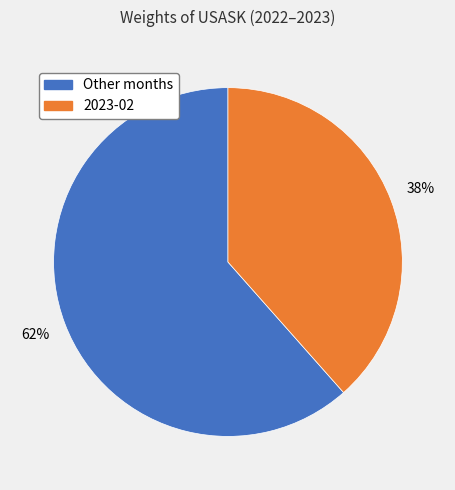

Between Other months and 2023-02, which is larger?

Other months